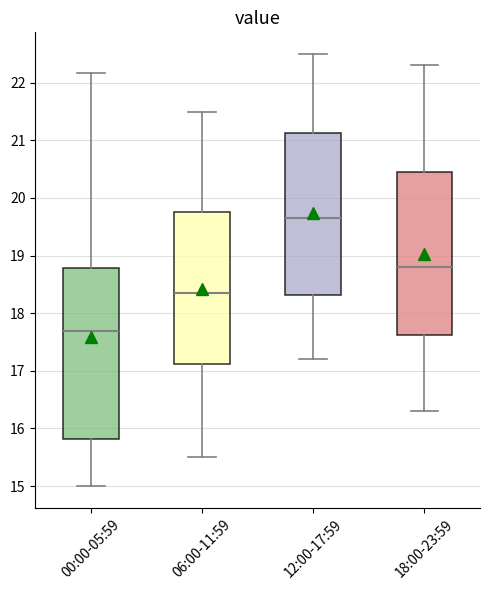

Reading left to right, transcribe this box plot: for each box, give where its median line is, the range the box spans, and where its two whiskers end, as read against the y-axis. The values are not printed on the chart, so give them approximately, as read against the axis.

00:00-05:59: median 17.7, box 15.8 to 18.8, whiskers 15.0 to 22.2
06:00-11:59: median 18.4, box 17.1 to 19.8, whiskers 15.5 to 21.5
12:00-17:59: median 19.7, box 18.3 to 21.1, whiskers 17.2 to 22.5
18:00-23:59: median 18.8, box 17.6 to 20.5, whiskers 16.3 to 22.3